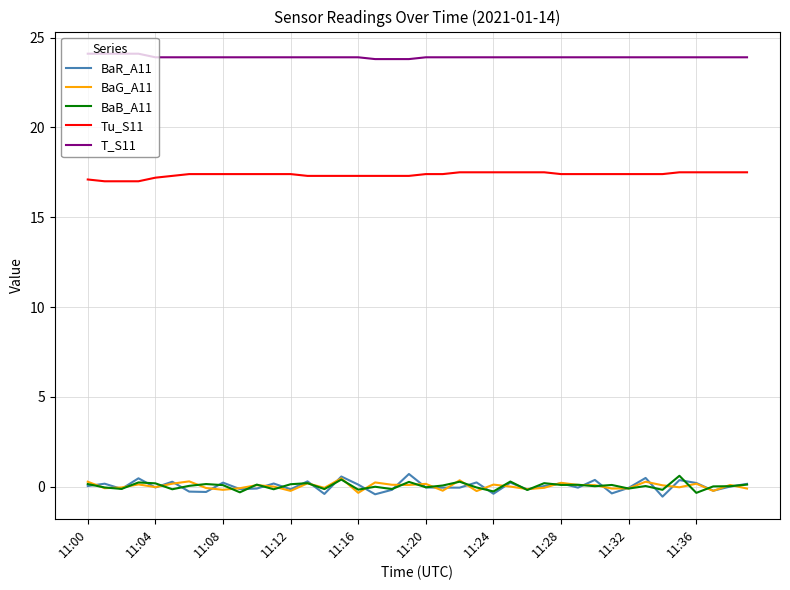

Is this an area chart (filled region under the line)?

No